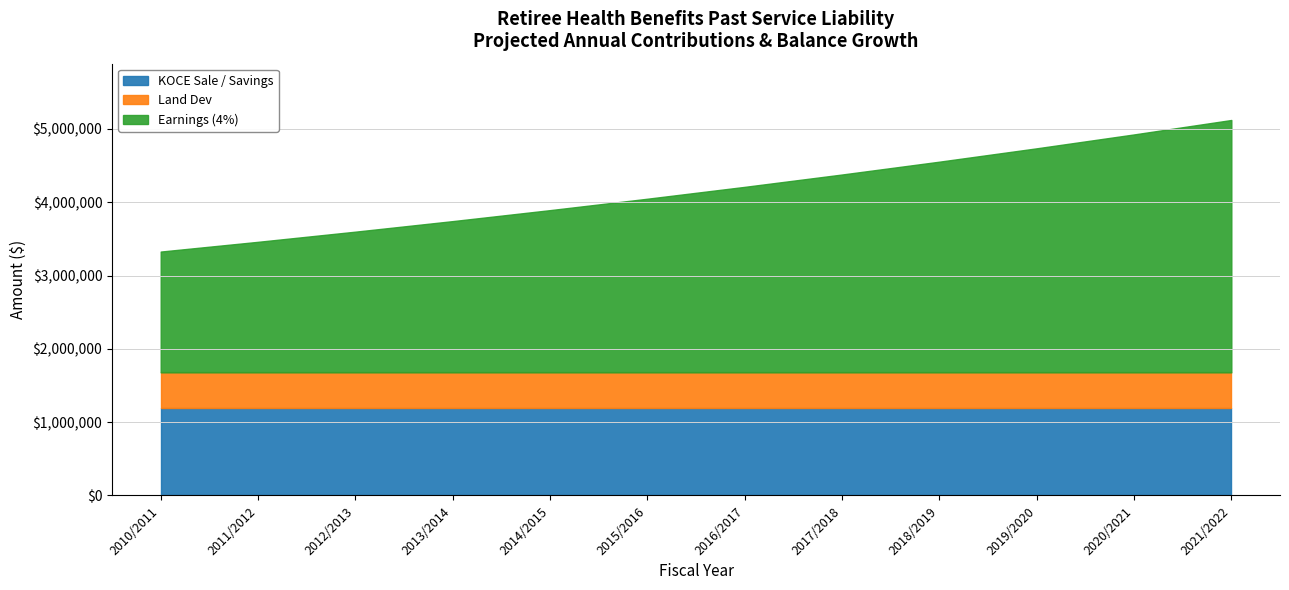

What are all the series names shown in the legend?

KOCE Sale / Savings, Land Dev, Earnings (4%)